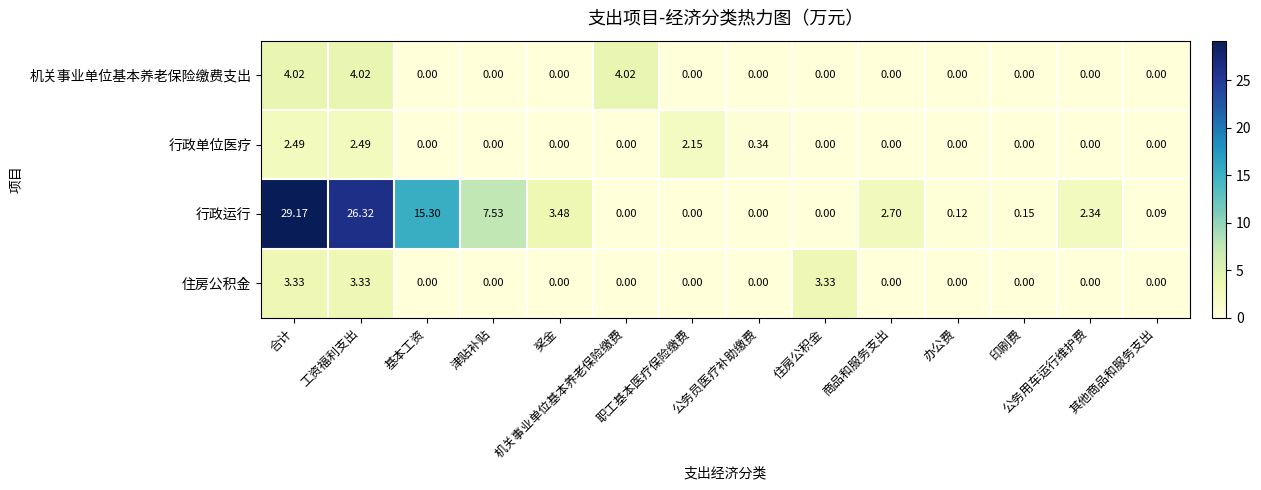

Which series has the largest range (max minus min)?

行政运行